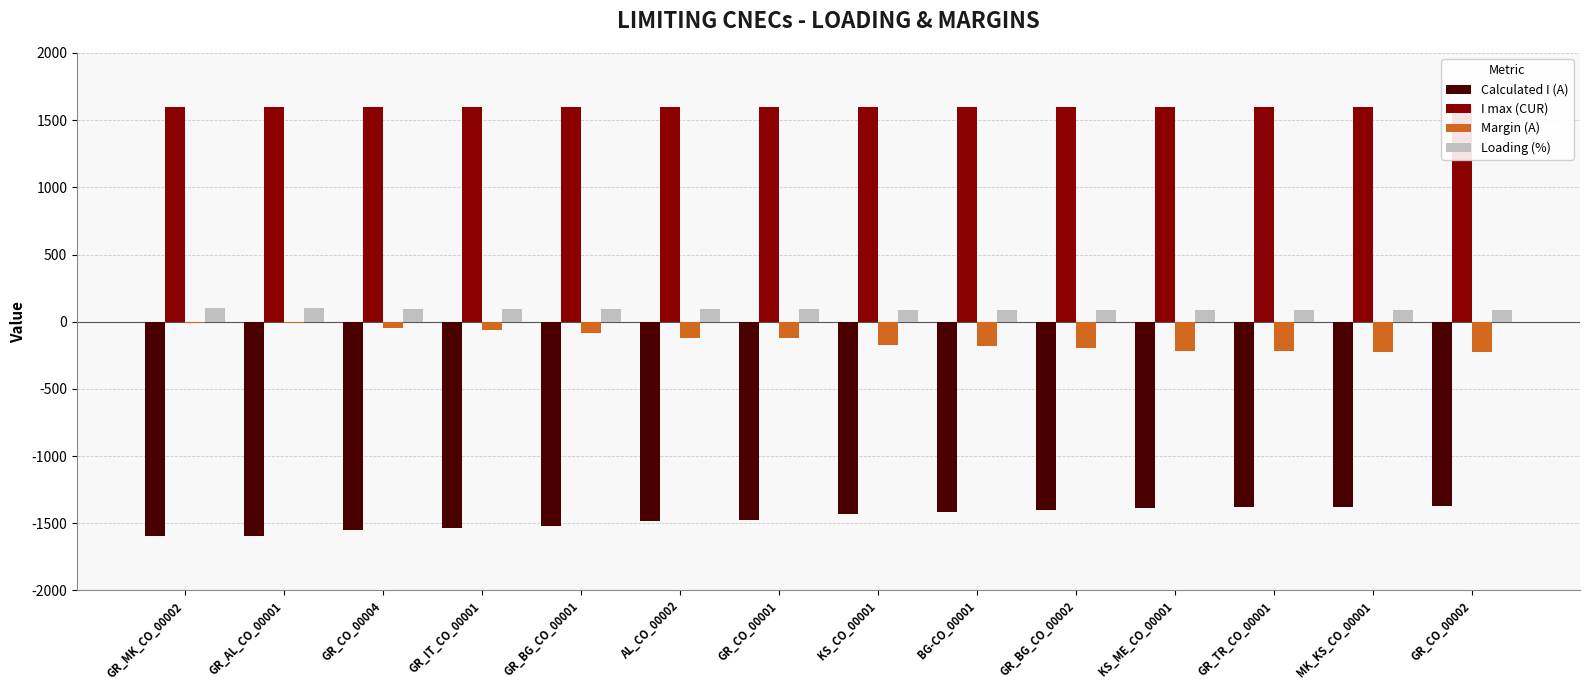

Which series has the widest spread of values?

Calculated I (A)